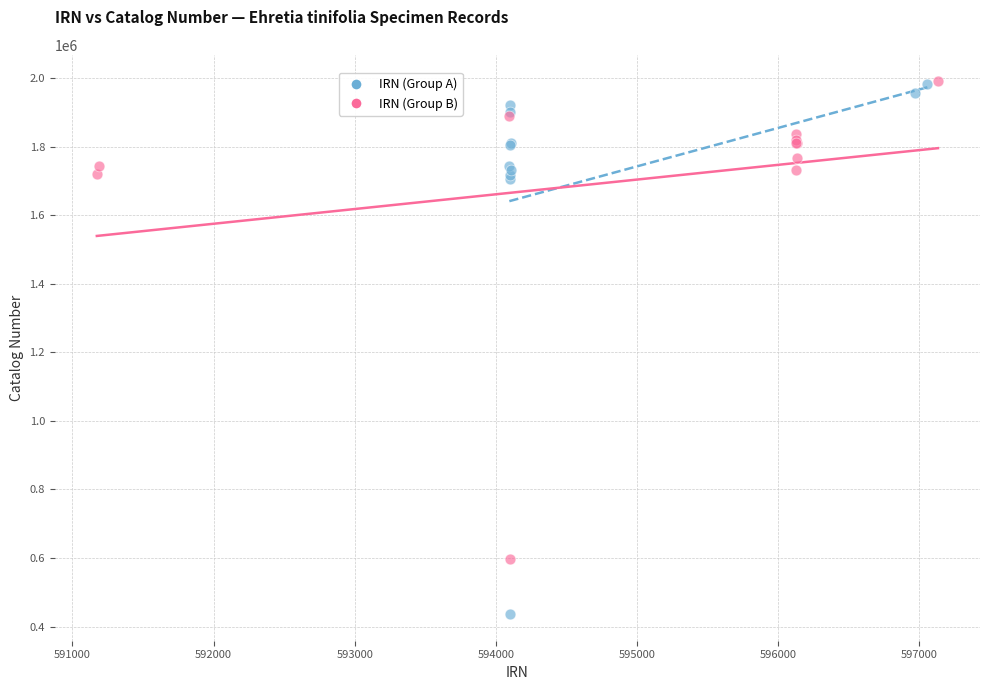

Which series has the largest Y range (max minus min)?

IRN (Group A)